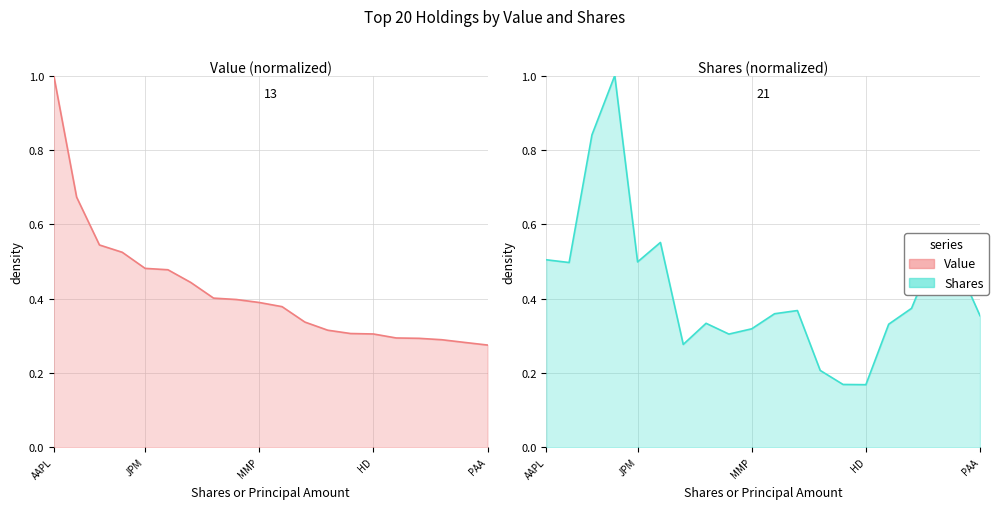

At which category is the sum across all series the highest?

EPD